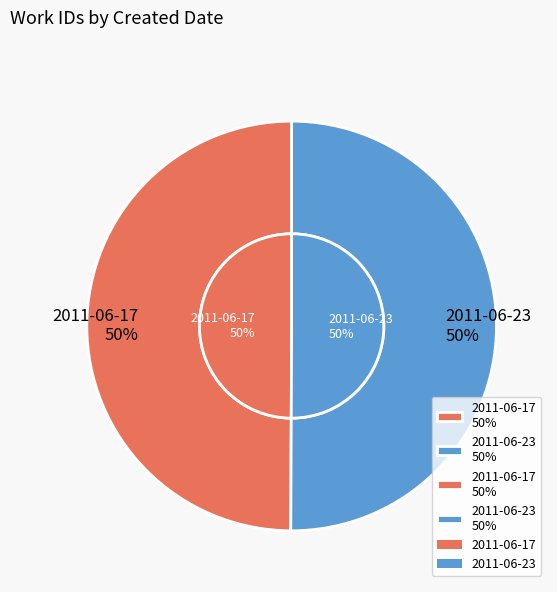

Count the number of slices in the pie.

2